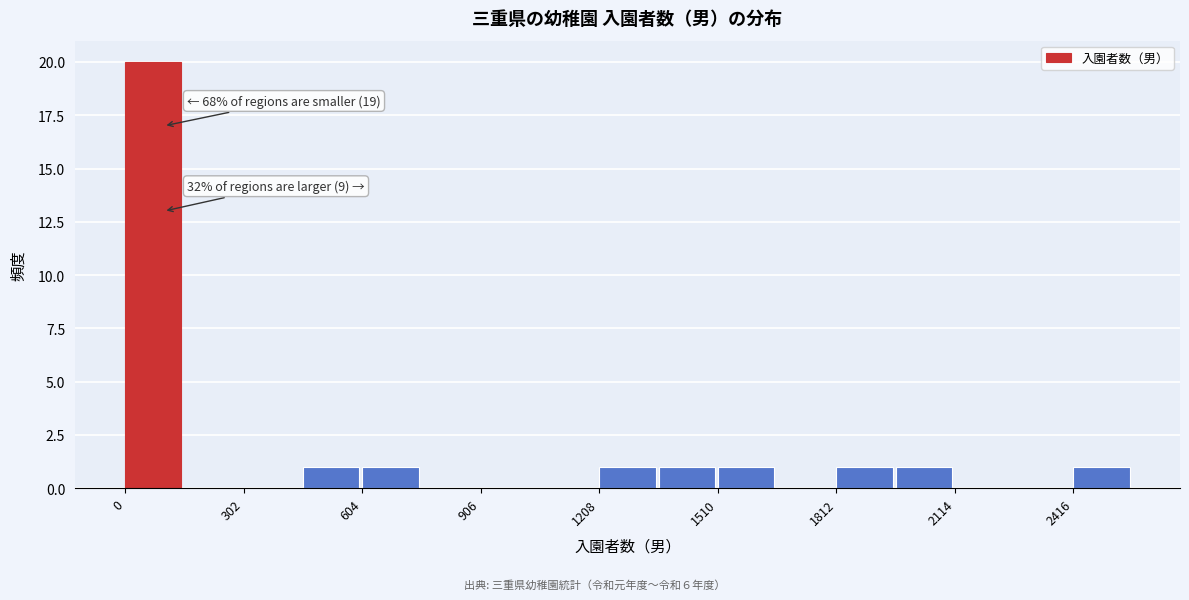

Read against the x-axis, roughly where is the centre of the tallest bar?

50